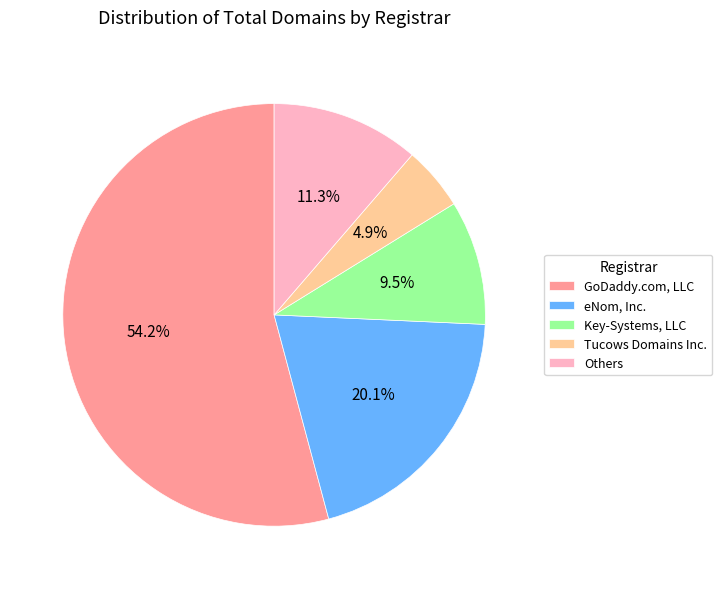

Rank the categories by value from lowest to highest.

Tucows Domains Inc., Key-Systems, LLC, Others, eNom, Inc., GoDaddy.com, LLC